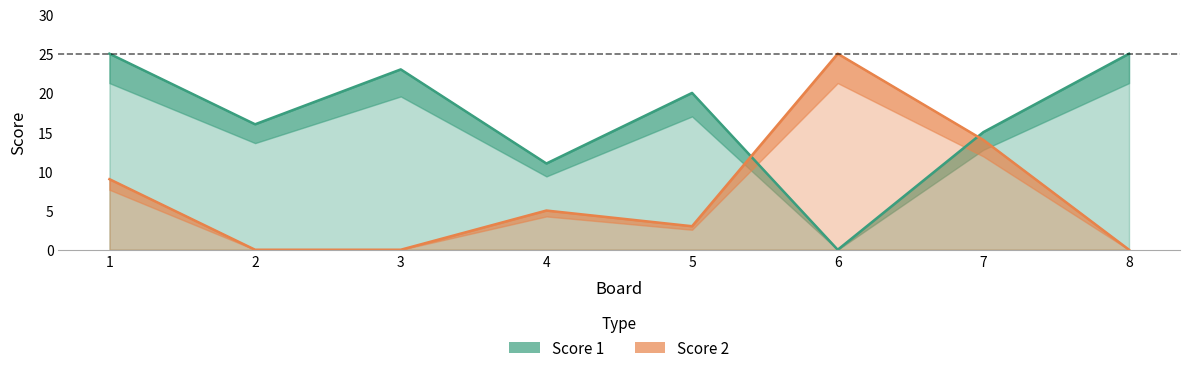

True or false: Score 1 and Score 2 intersect in this chart.

True